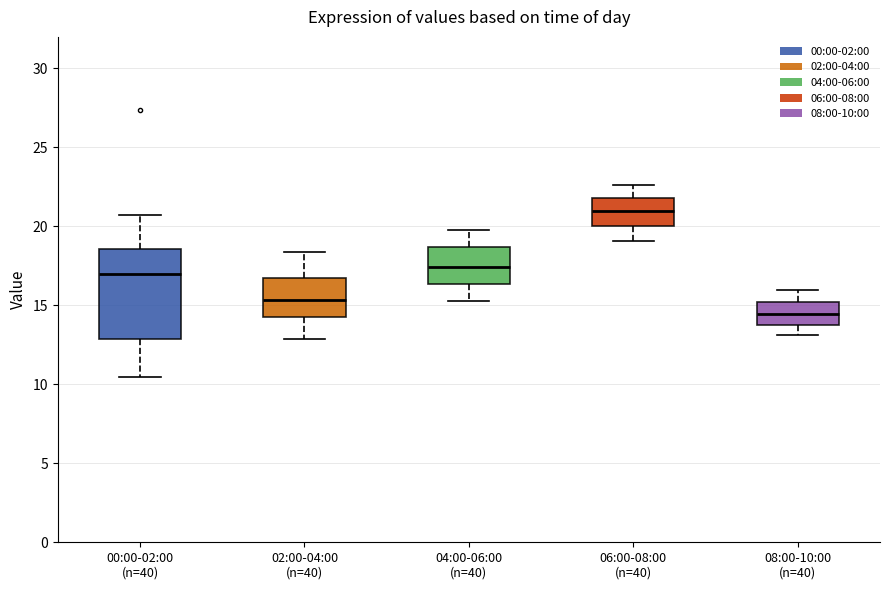

Which box is the tallest, from its lower edge to its upper edge?

00:00-02:00 (n=40)